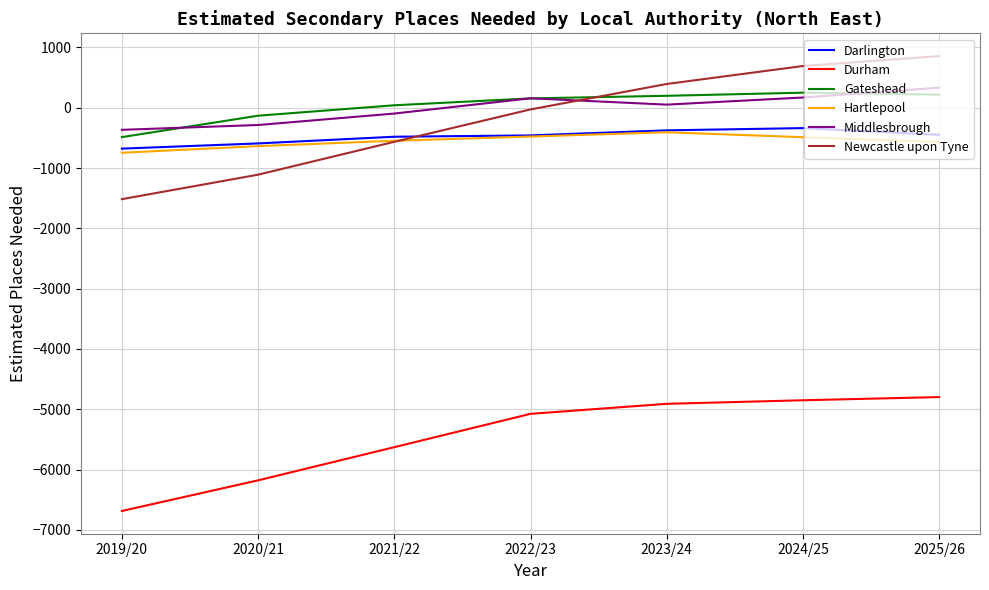

At which category does the chart reach its minimum across all series?

2019/20